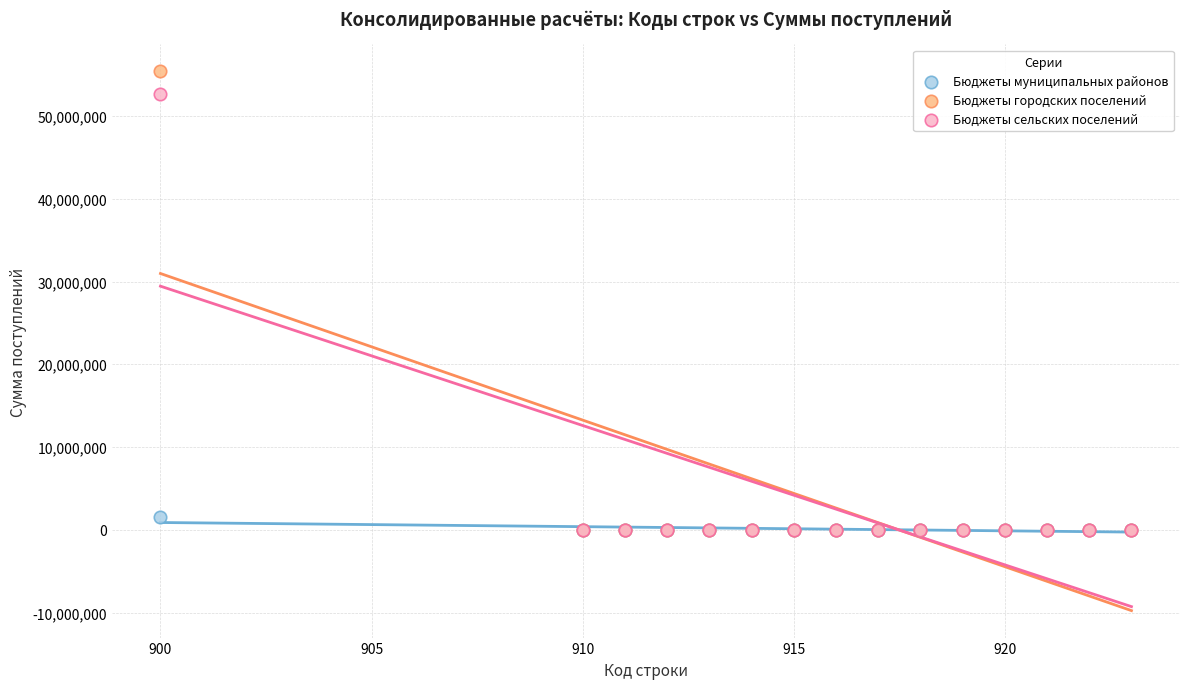

Across all series, what Y value is closest to 27694400?

52653824.0